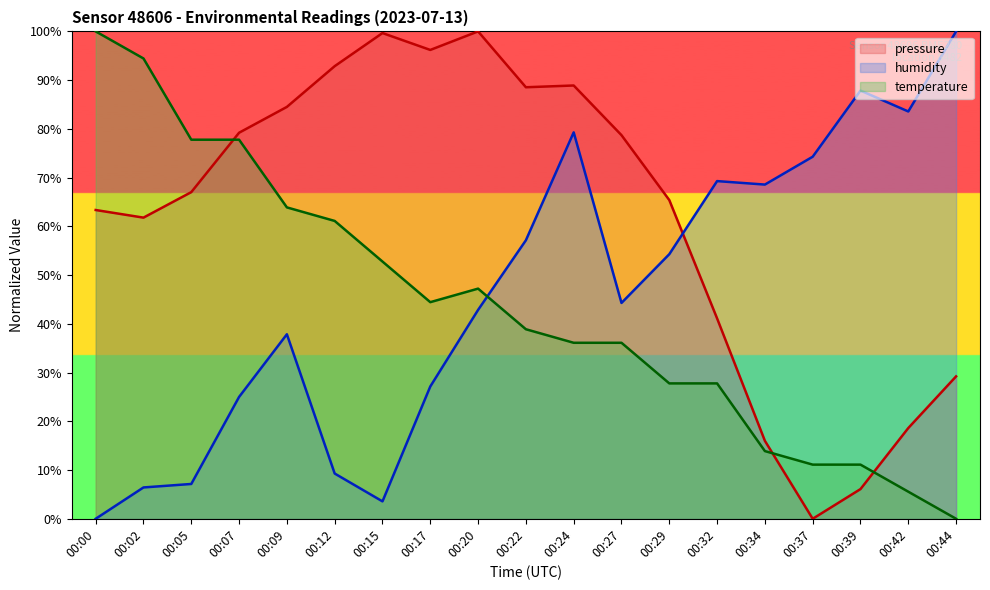

The temperature series shows 109.3 at 00:09. True or false?

False